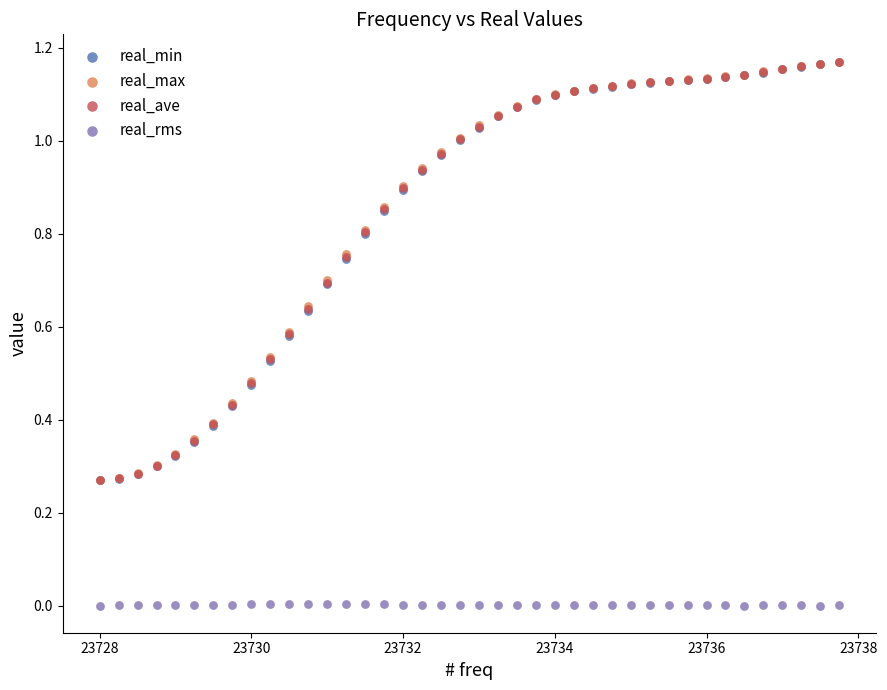

What are all the series names shown in the legend?

real_min, real_max, real_ave, real_rms